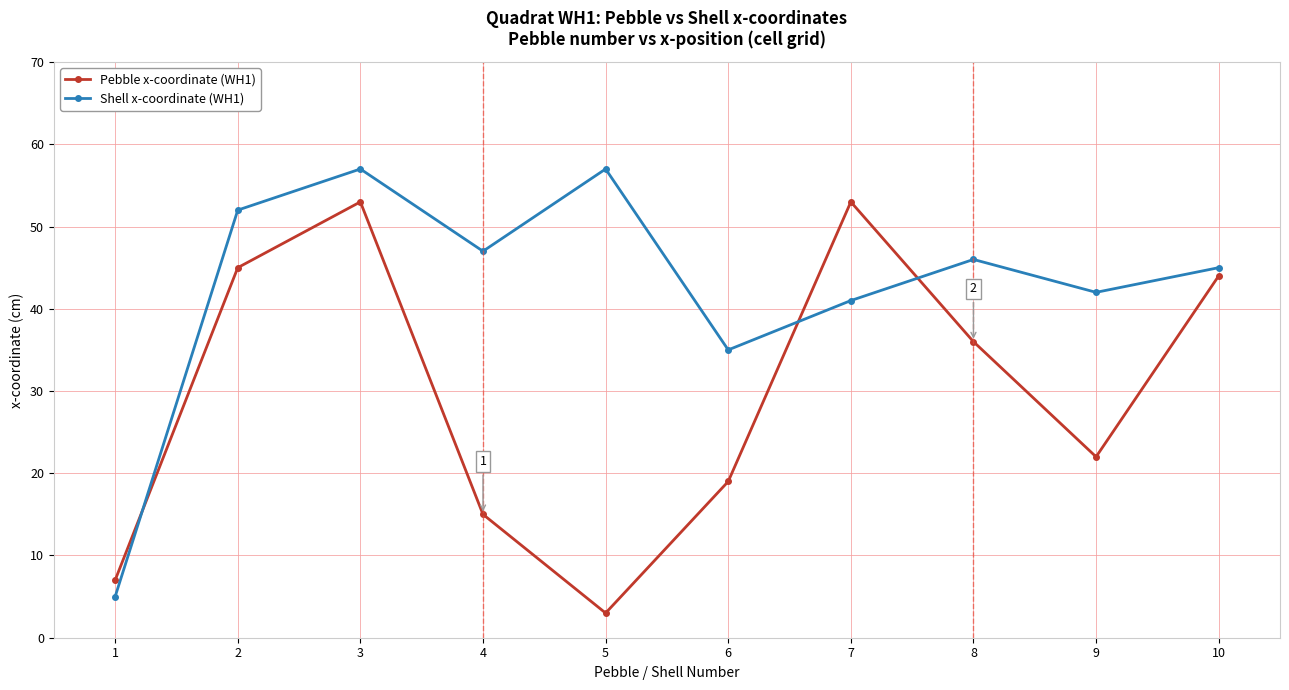

Which category has the lowest value across all series?

5